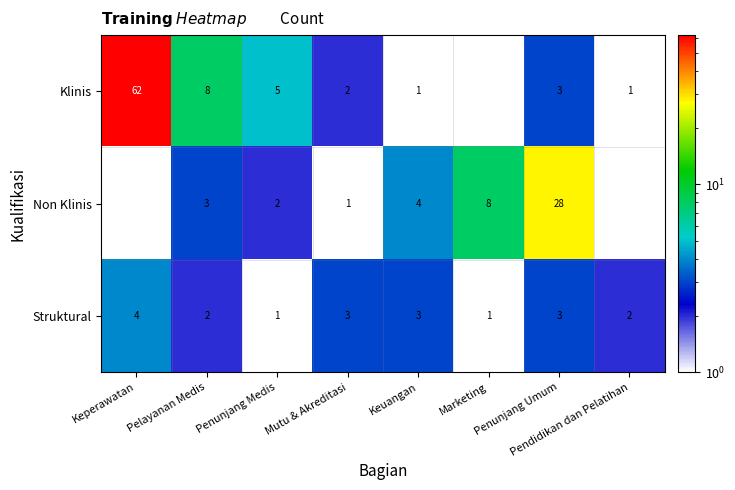

How many Struktural values are between 2 and 3?

5